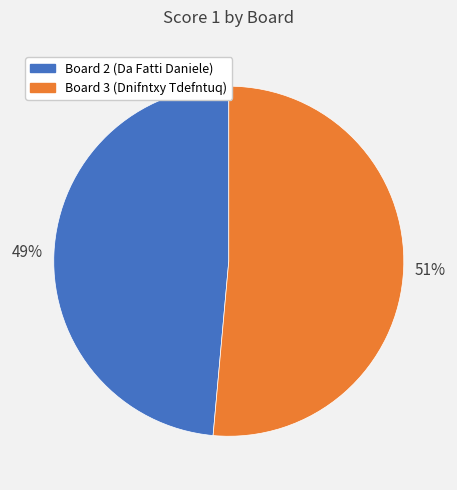

Count the number of slices in the pie.

2